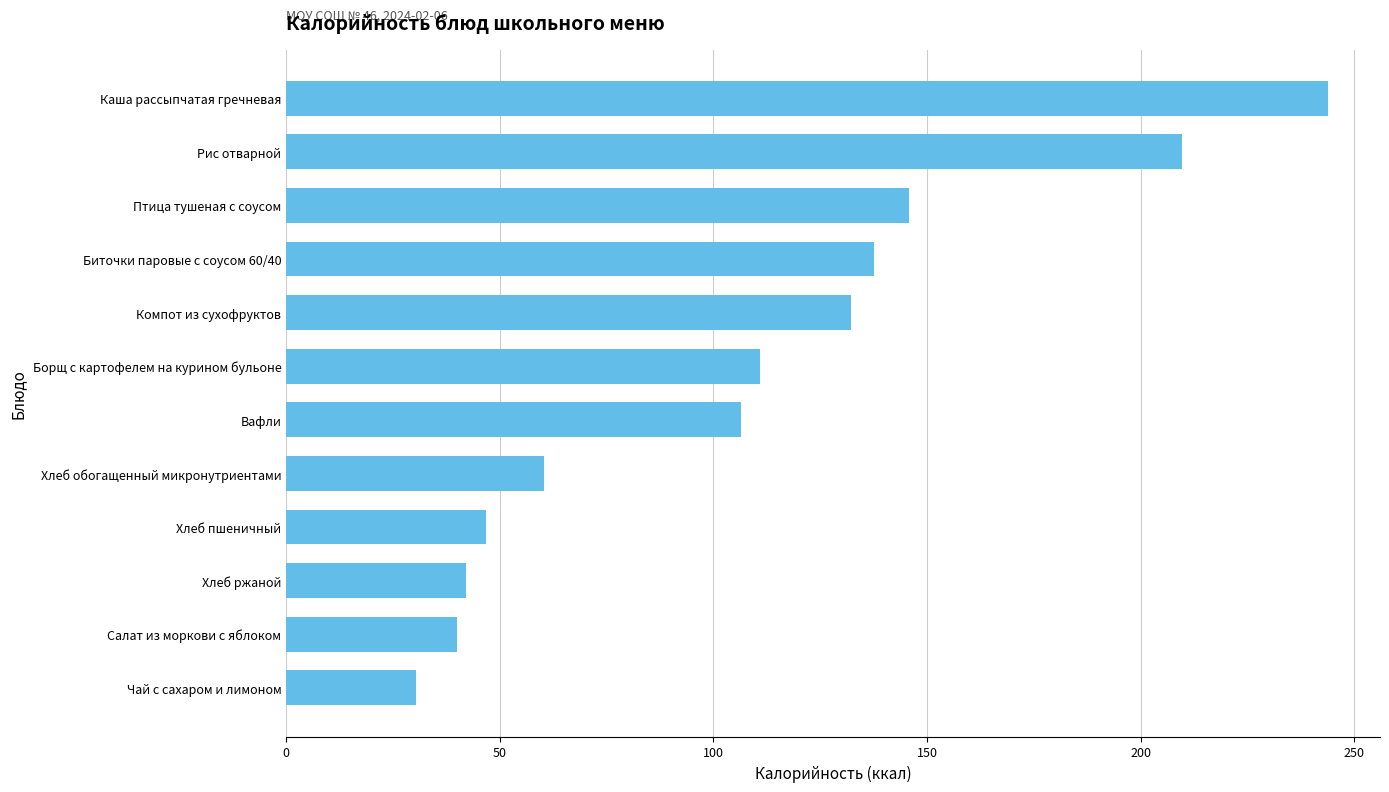

What is the greatest value displayed?

243.8